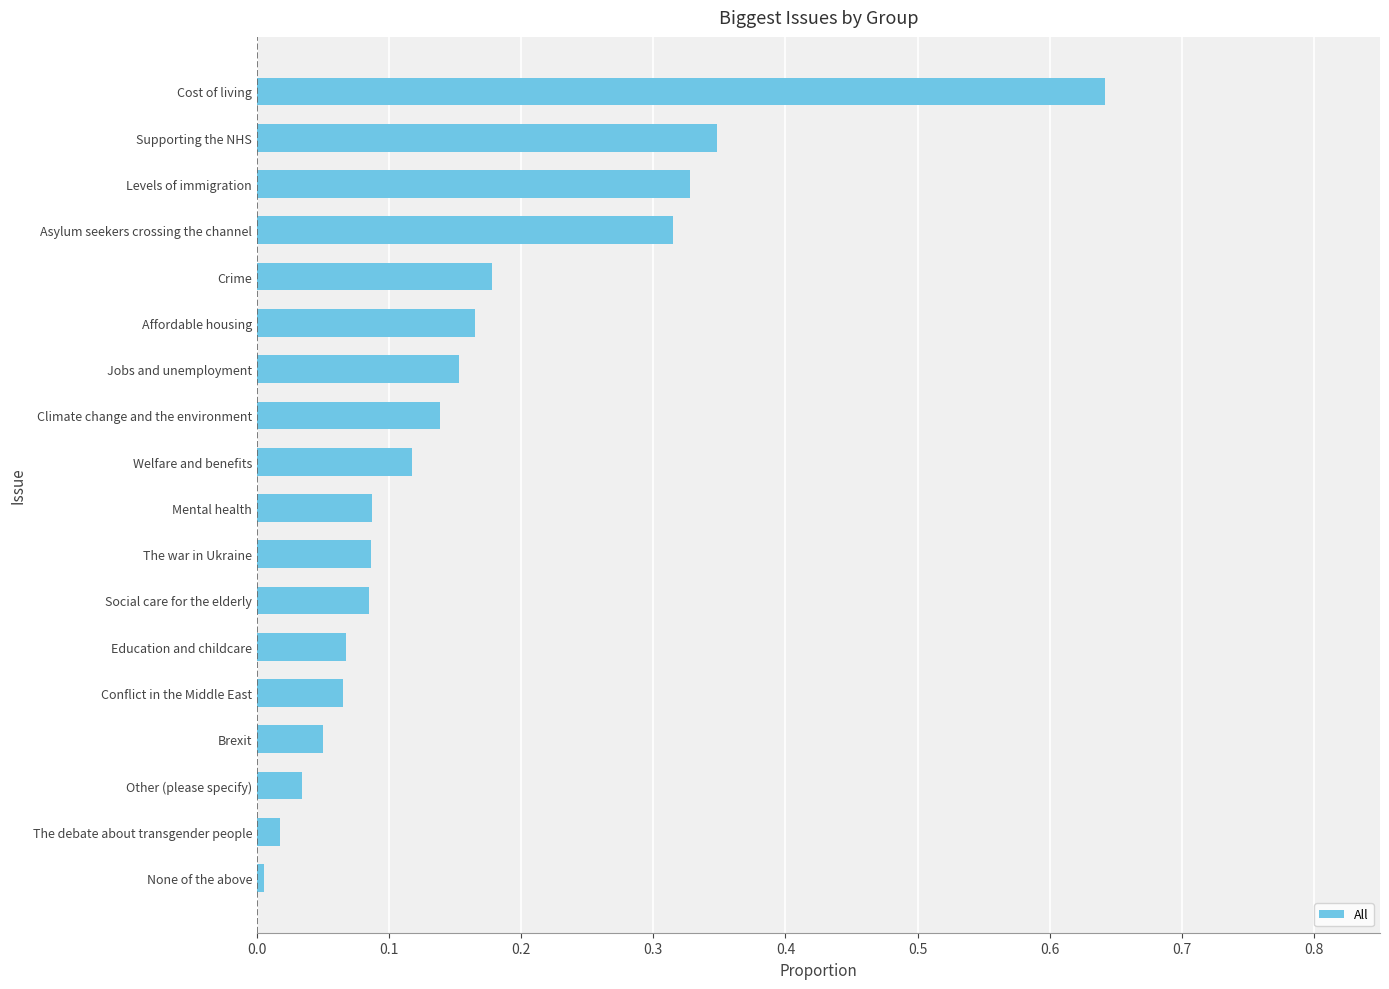

Which has a higher value, Mental health or Climate change and the environment?

Climate change and the environment